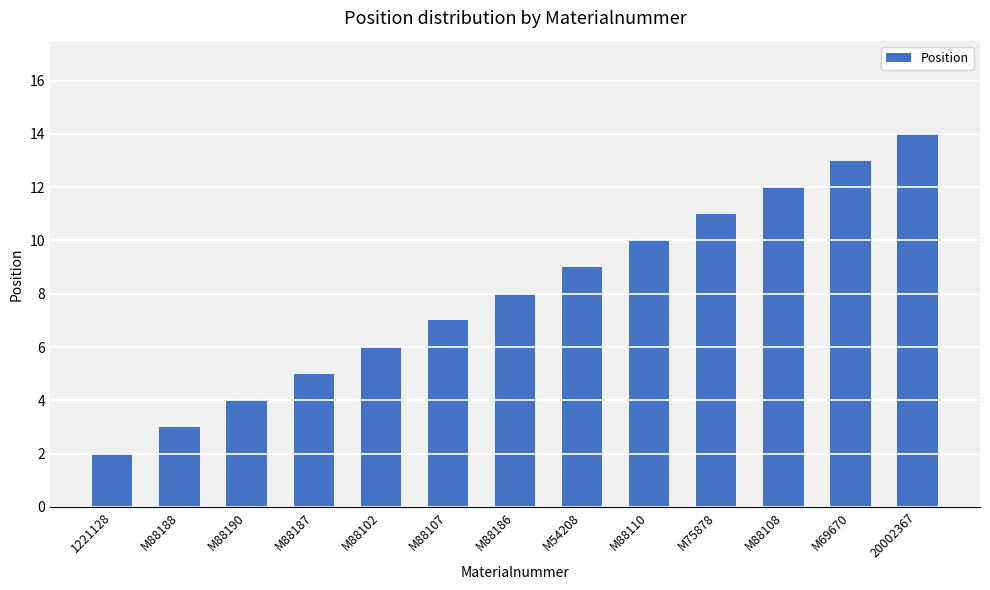

What is the difference between the second highest and second lowest values?

10